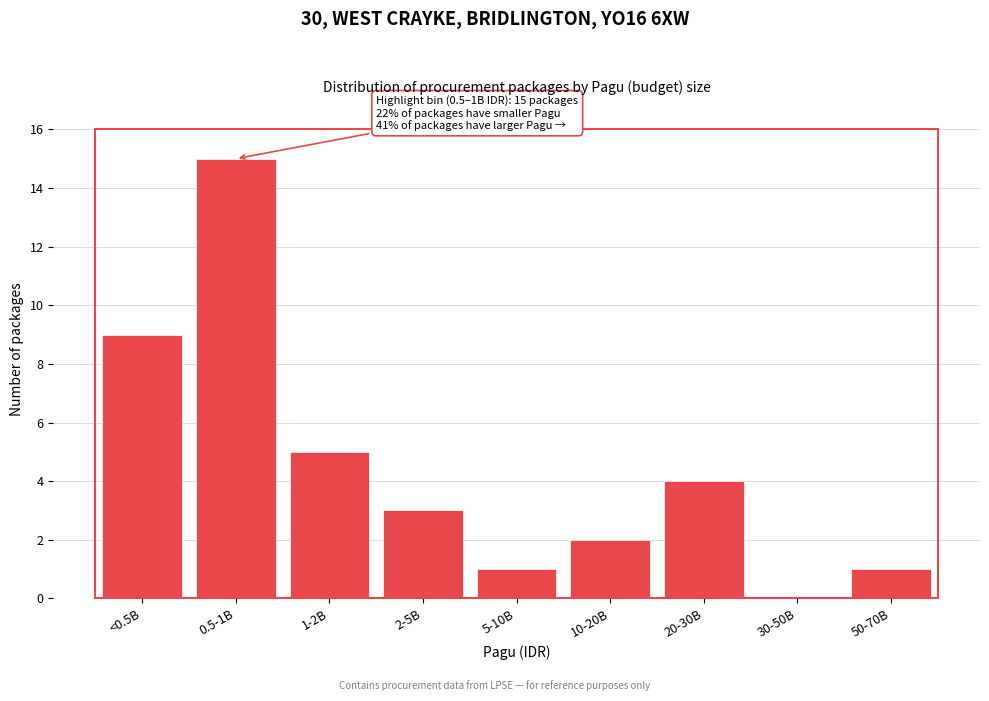

Reading left to right, list all the values displayed in this chart.

<0.5B=9	0.5-1B=15	1-2B=5	2-5B=3	5-10B=1	10-20B=2	20-30B=4	30-50B=0	50-70B=1